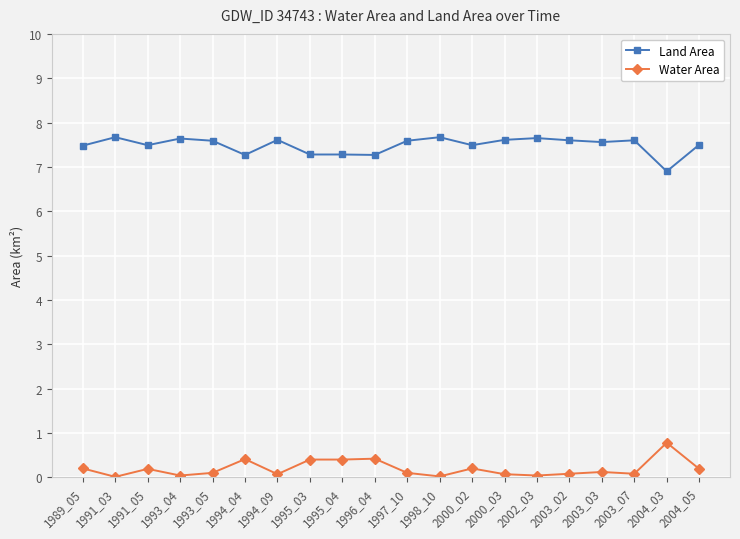

Does the chart have visible grid lines?

Yes